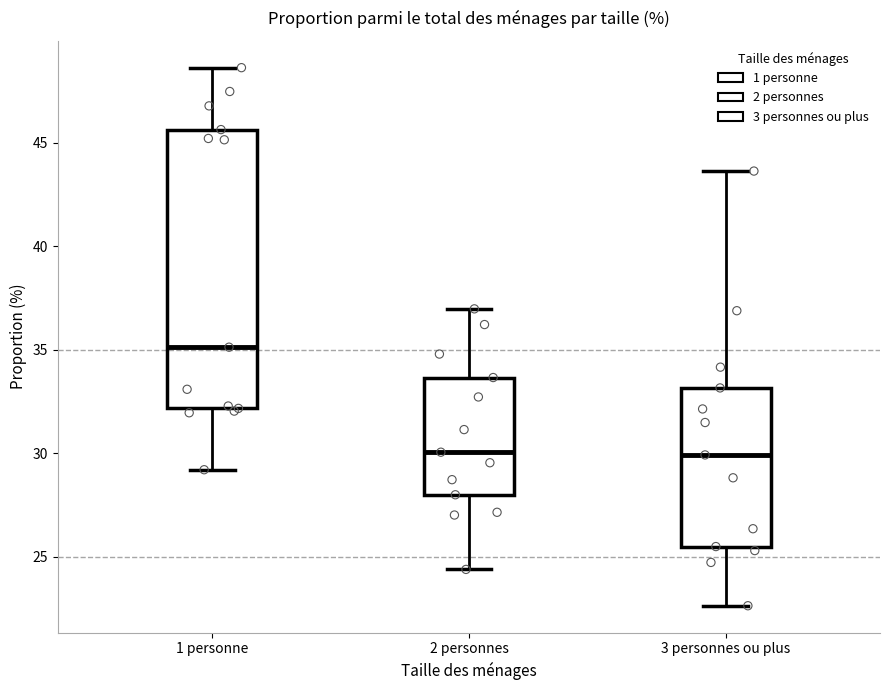

Which box is the tallest, from its lower edge to its upper edge?

1 personne